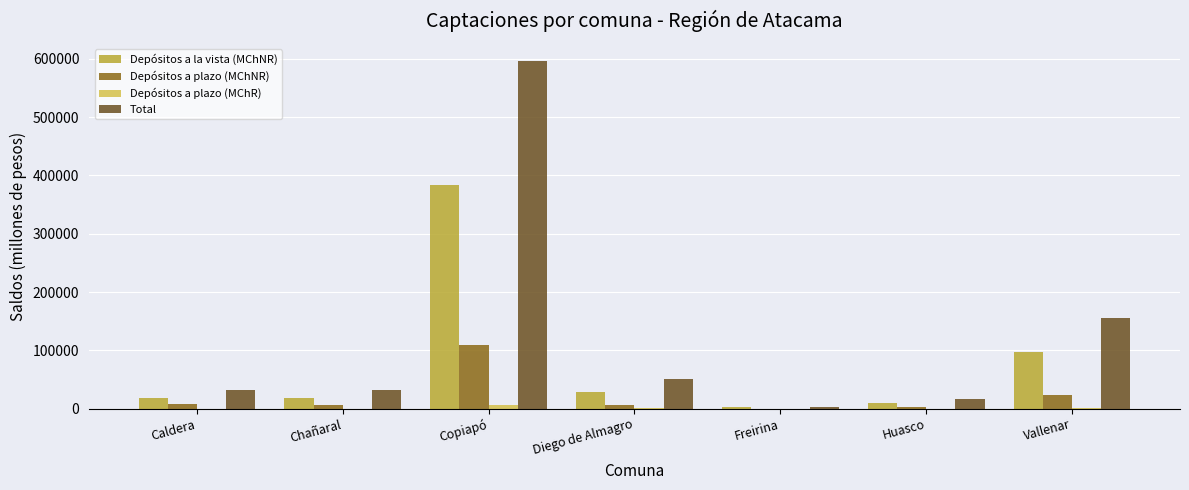

The Depósitos a plazo (MChNR) series shows 7268.9 at Caldera. True or false?

True